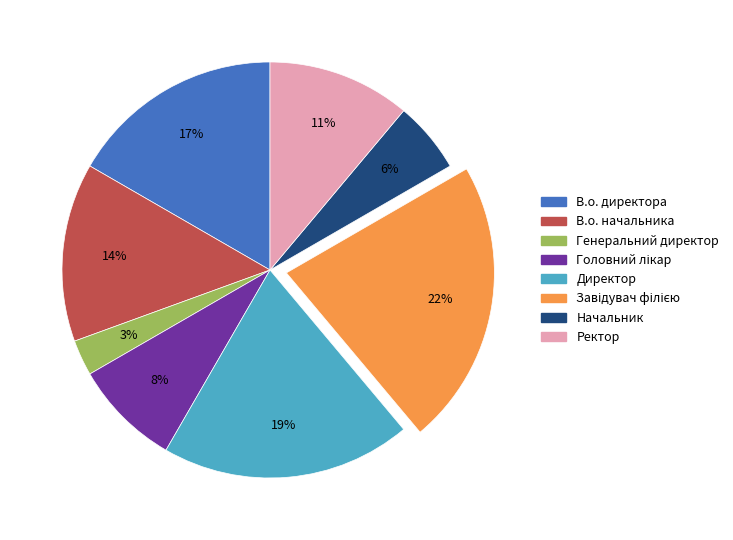

To the nearest percent, what is the difference between the largest and smallest slice percentages?

19%